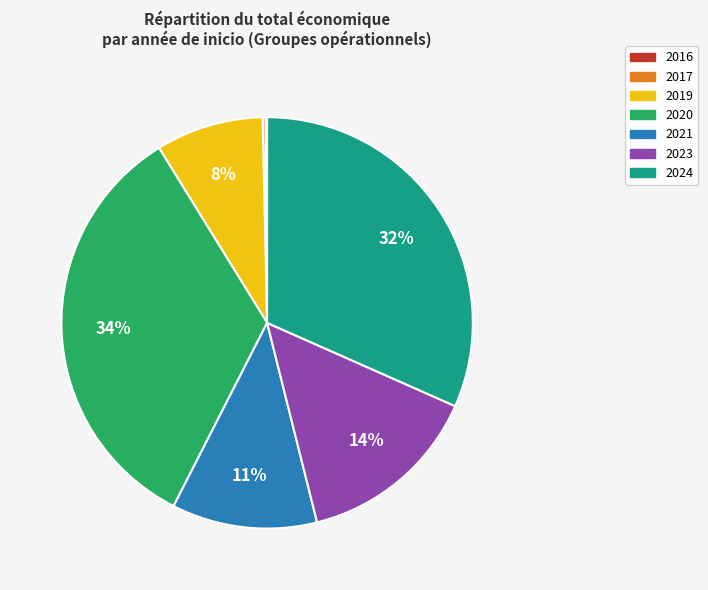

Combined, do 2021 and 2023 account for over 50%?

No